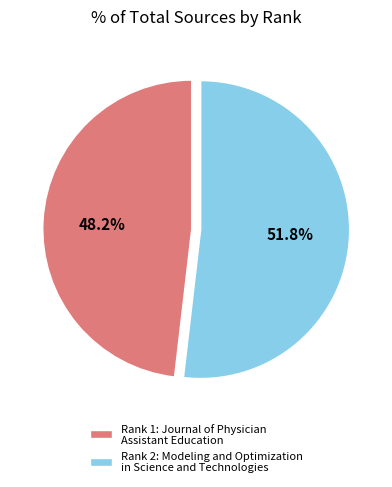

Is the sum of Rank 1: Journal of Physician Assistant Education and Rank 2: Modeling and Optimization in Science and Technologies greater than half?

Yes